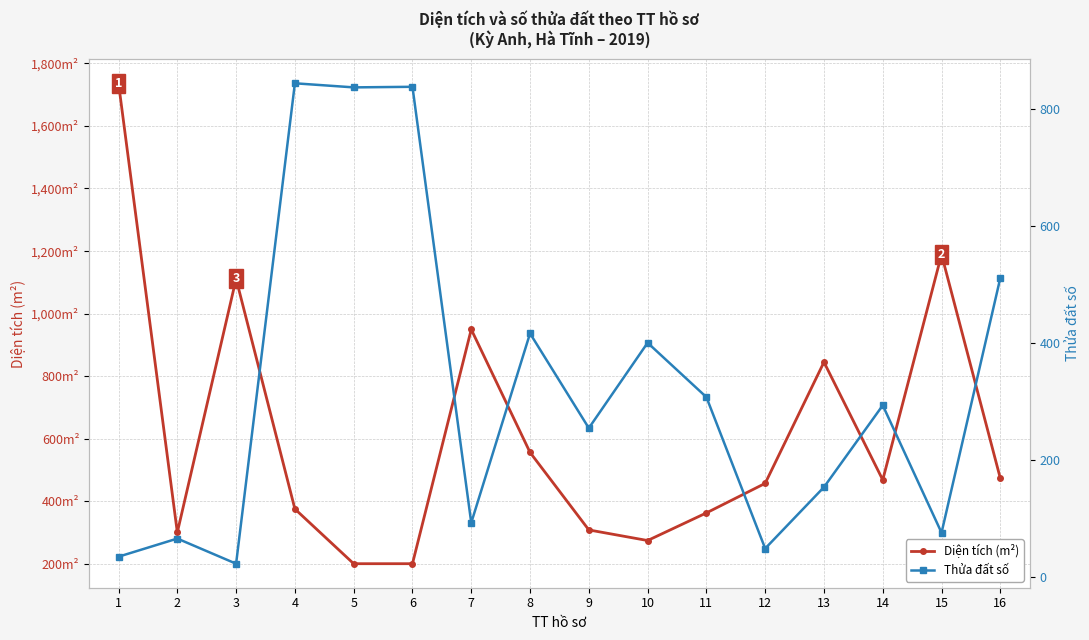

In Diện tích (m²), how many points are lower than both neighbors (excluding endpoints)?

3